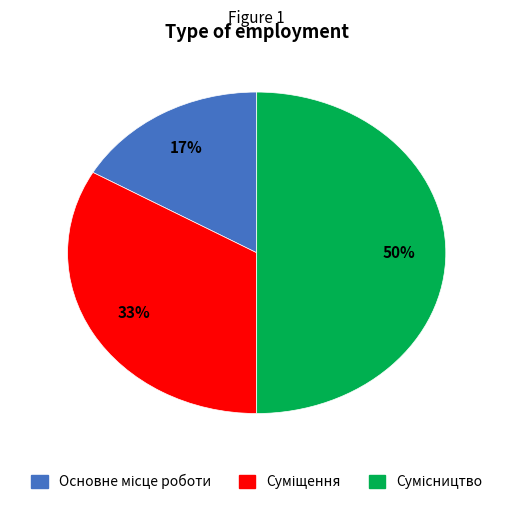

To the nearest percent, what is the difference between the largest and smallest slice percentages?

33%